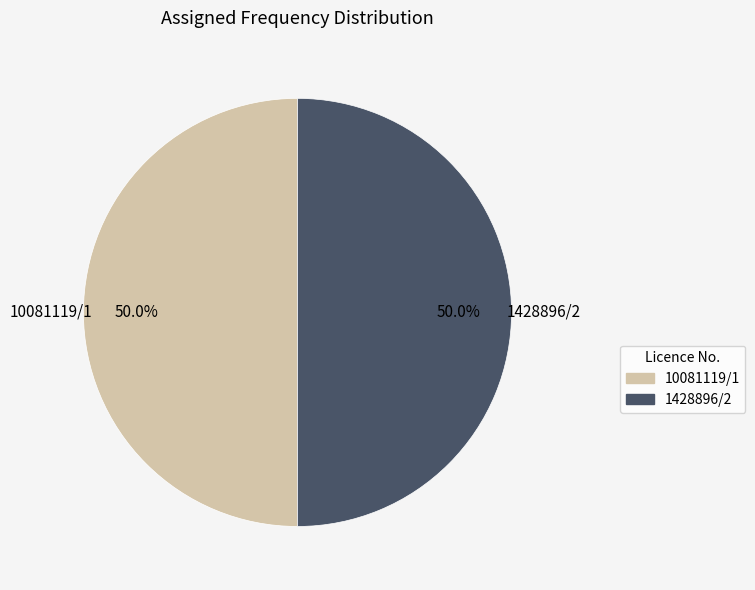

How many slices are in this pie chart?

2